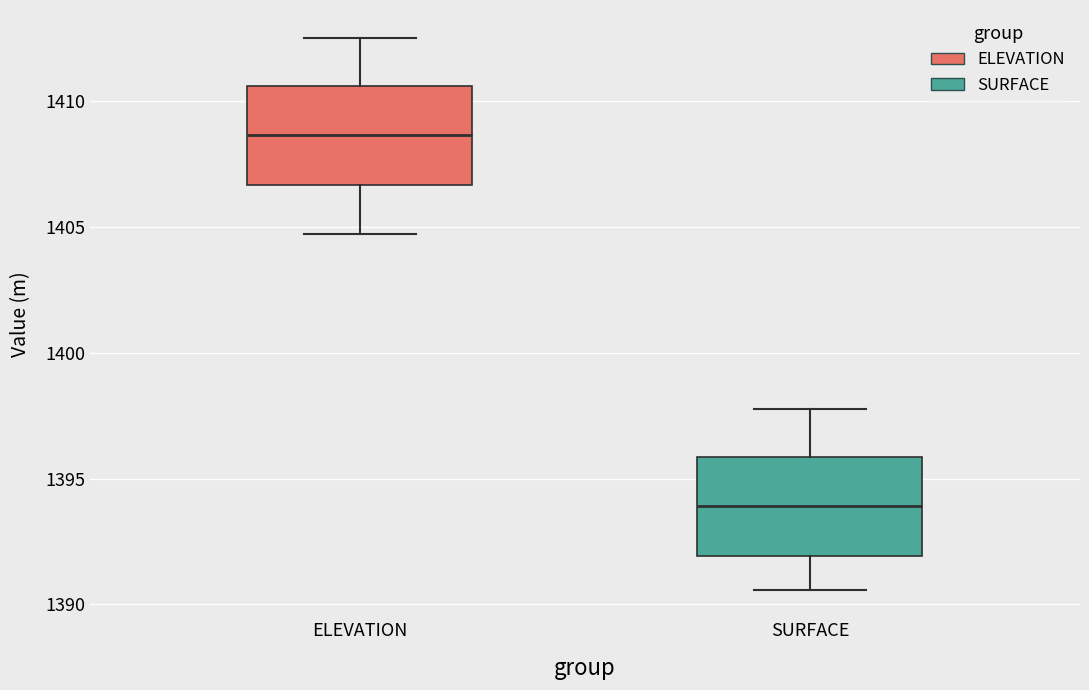

Reading left to right, transcribe this box plot: for each box, give where its median line is, the range the box spans, and where its two whiskers end, as read against the y-axis. The values are not printed on the chart, so give them approximately, as read against the axis.

ELEVATION: median 1408.5, box 1406.5 to 1410.5, whiskers 1404.5 to 1412.5
SURFACE: median 1394.0, box 1392.0 to 1396.0, whiskers 1390.5 to 1398.0